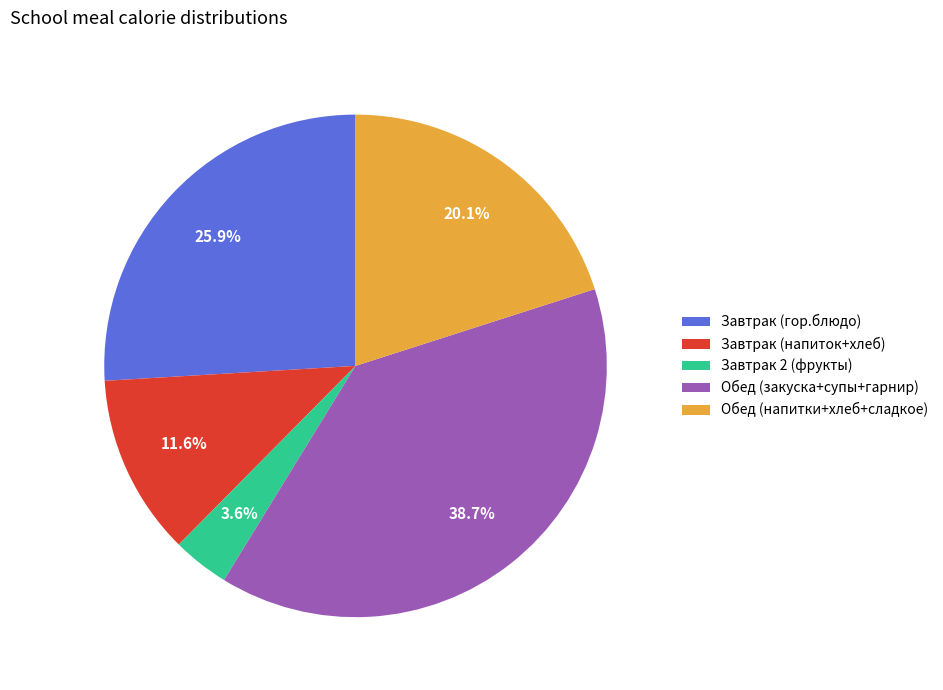

Which category has the smallest portion of the pie?

Завтрак 2 (фрукты)